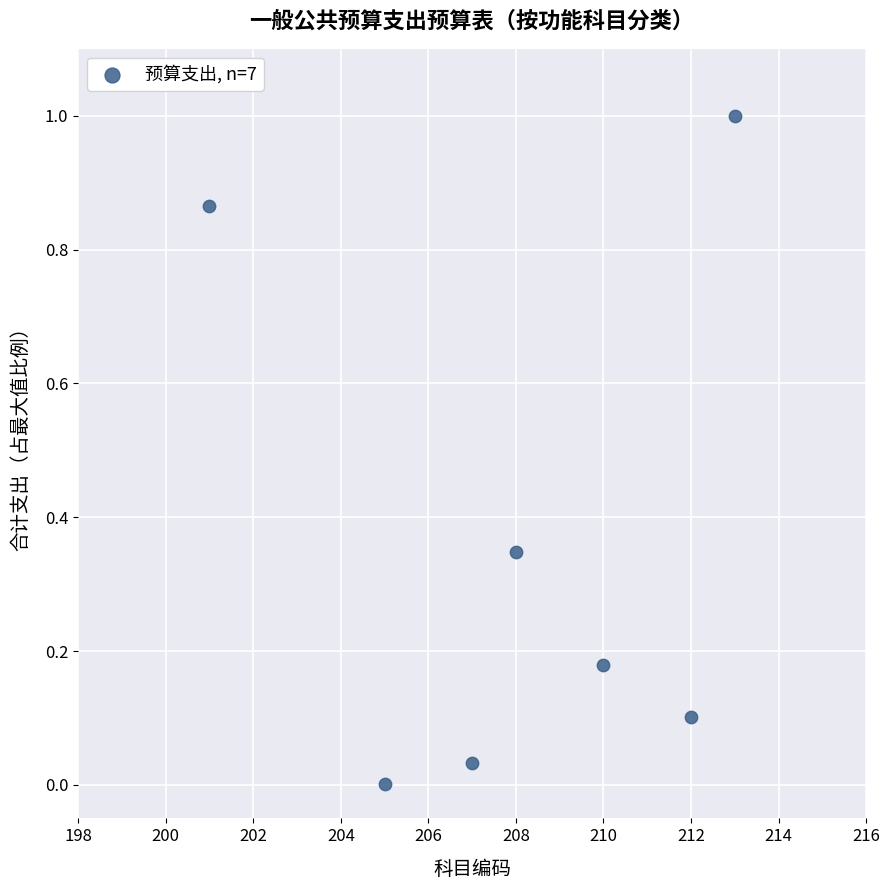

What is the average Y value?

0.4